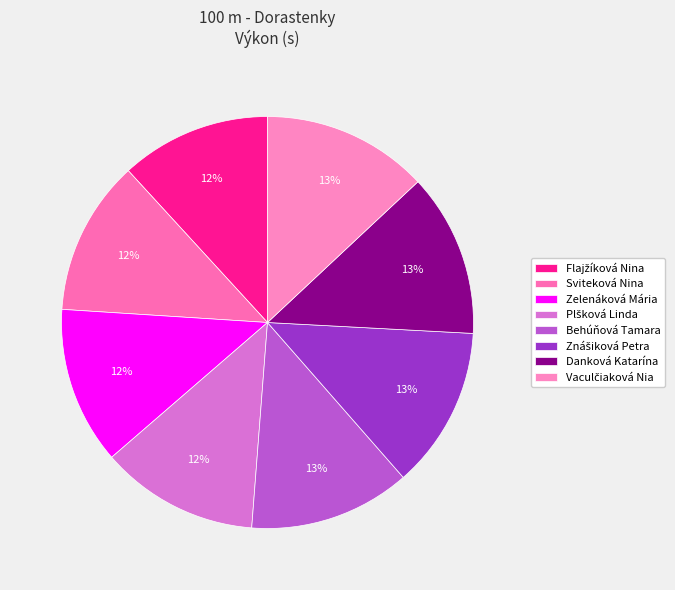

Is the sum of Zelenáková Mária and Vaculčiaková Nia greater than half?

No